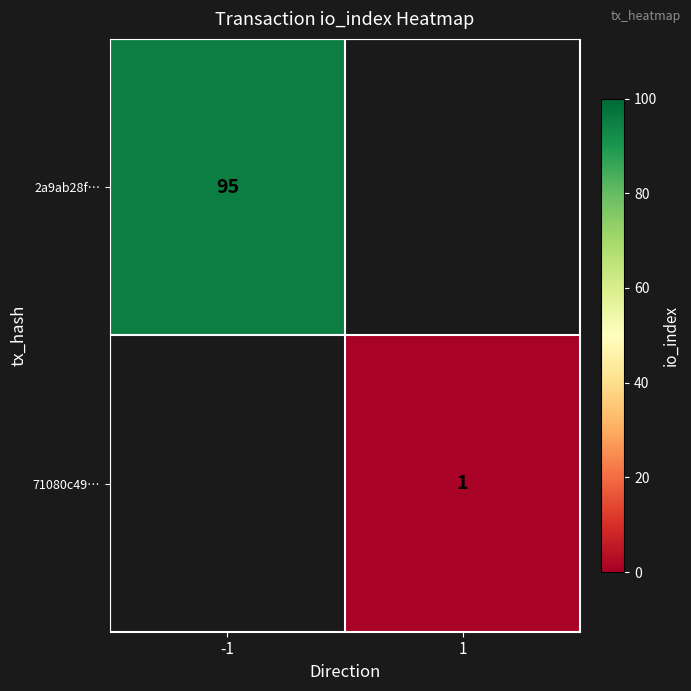

The 71080c49… series shows 1 at 1. True or false?

True